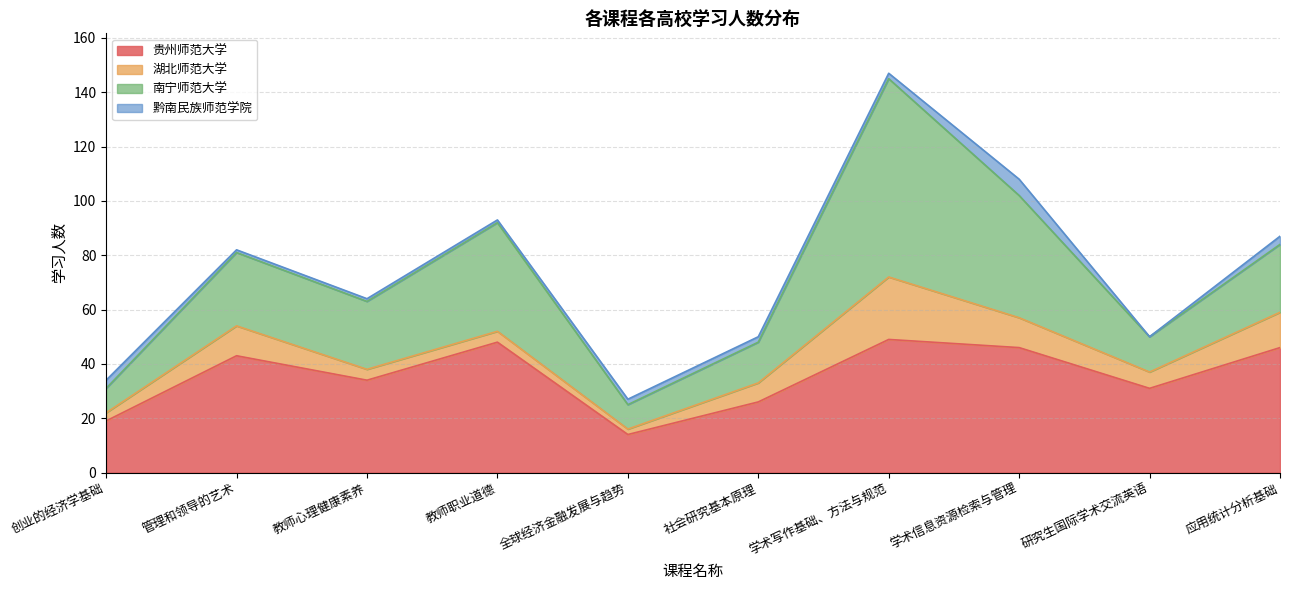

How many values in the 贵州师范大学 series exceed 43?

4